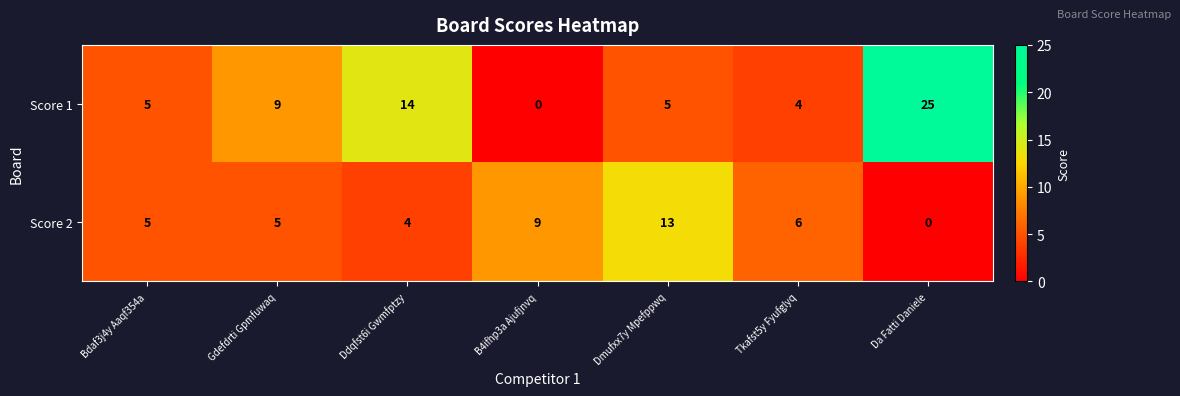

The Score 1 series shows 25 at Da Fatti Daniele. True or false?

True